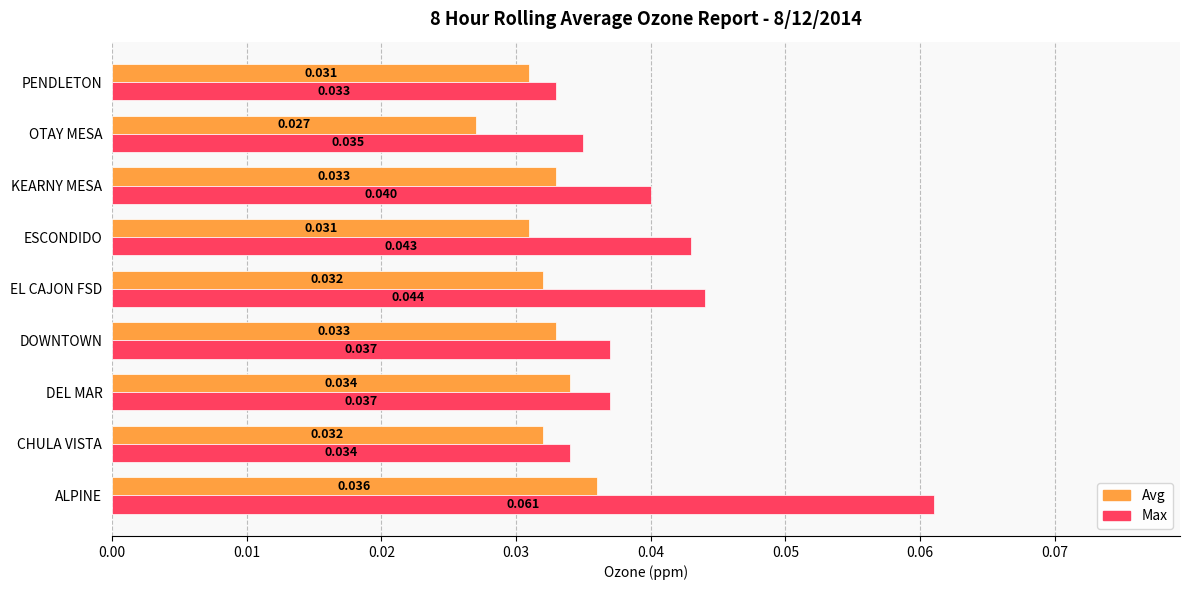

Which series has the largest total across all categories?

Max